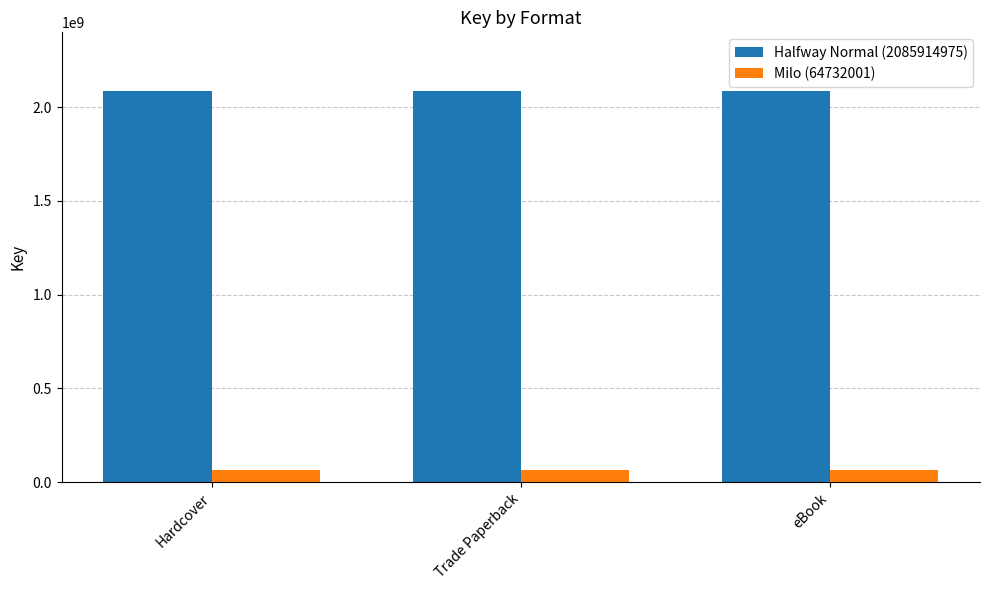

Reading left to right, list all the values displayed in this chart.

Halfway Normal (2085914975): Hardcover=2085914975	Trade Paperback=2085914975	eBook=2085914975
Milo (64732001): Hardcover=64732001	Trade Paperback=64732001	eBook=64732001